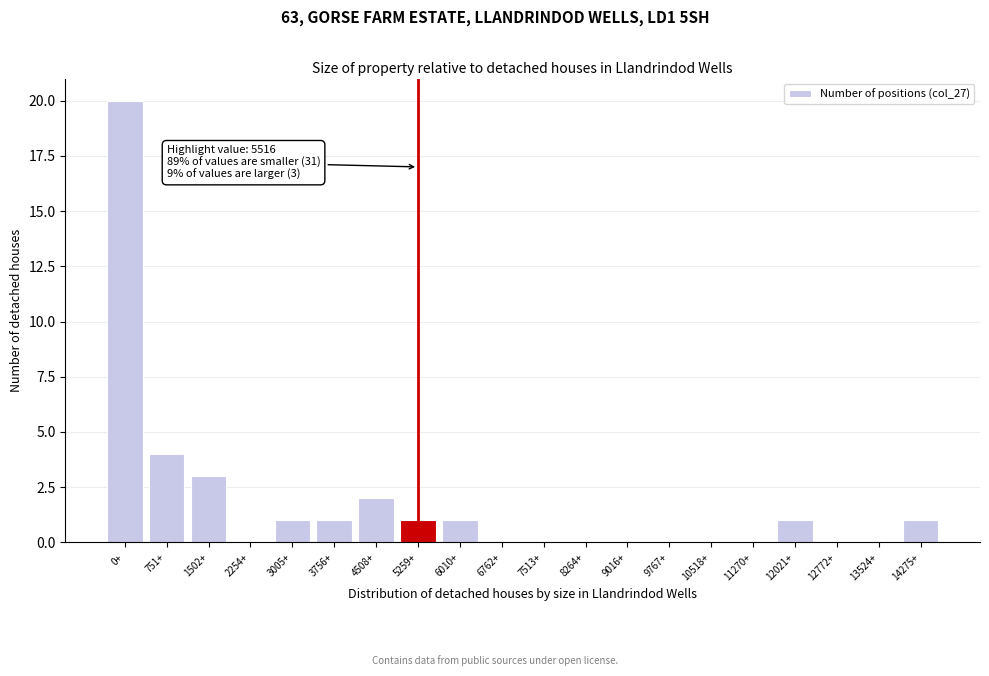

Reading right to left, list all the values displayed in this chart.

14275+=1	13524+=0	12772+=0	12021+=1	11270+=0	10518+=0	9767+=0	9016+=0	8264+=0	7513+=0	6762+=0	6010+=1	5259+=1	4508+=2	3756+=1	3005+=1	2254+=0	1502+=3	751+=4	0+=20